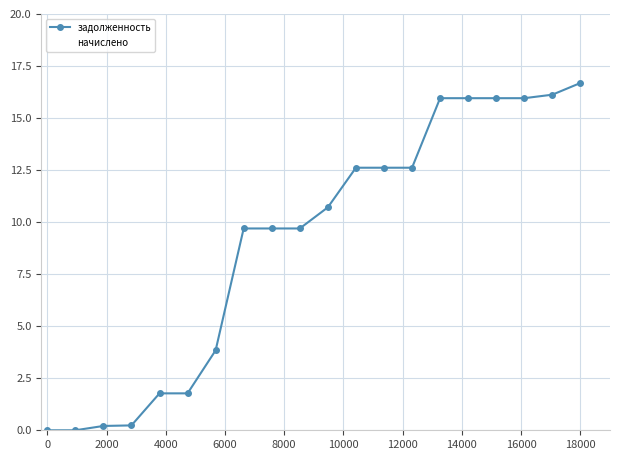

What is the average value of the начислено series?

3.0